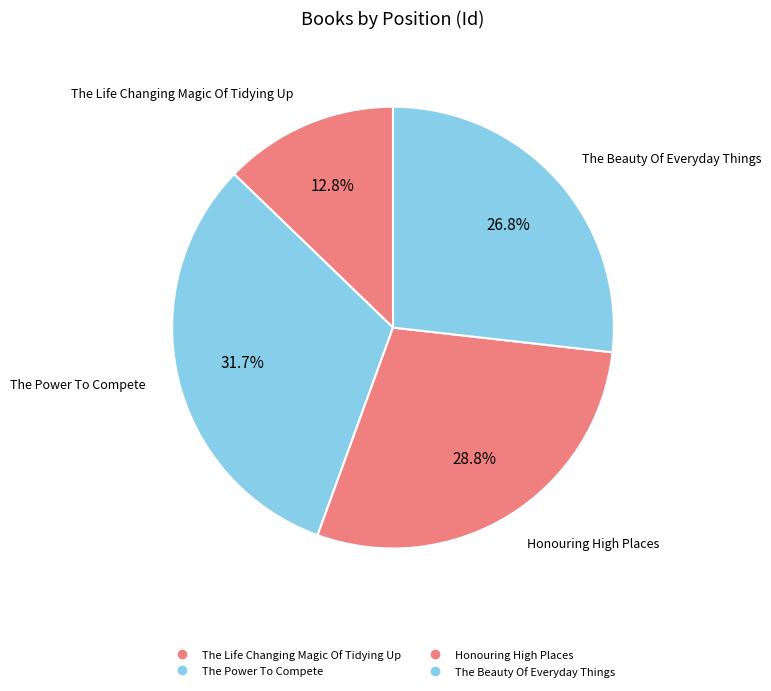

What is the change in value from The Power To Compete to Honouring High Places?

-1285